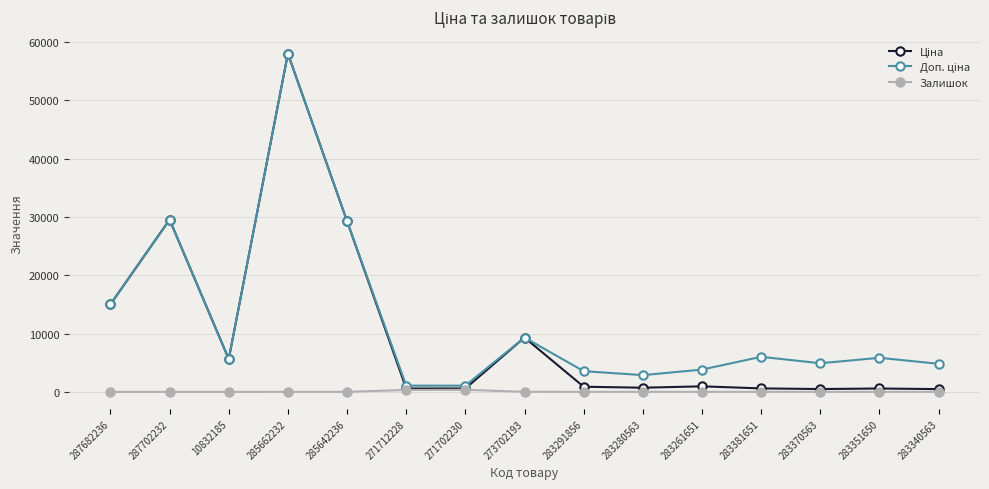

How many distinct data groups are displayed?

3